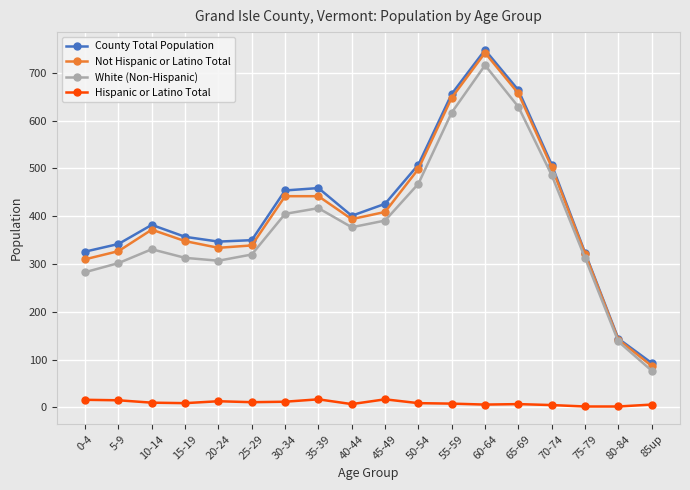

At which category is the sum across all series the highest?

60-64